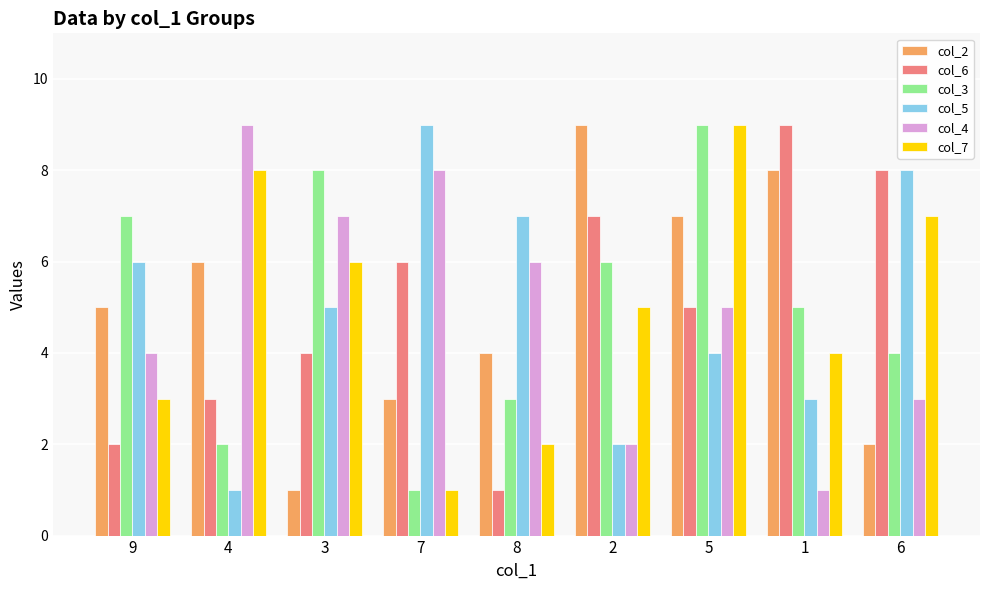

How many values in the col_6 series are below 5?

4